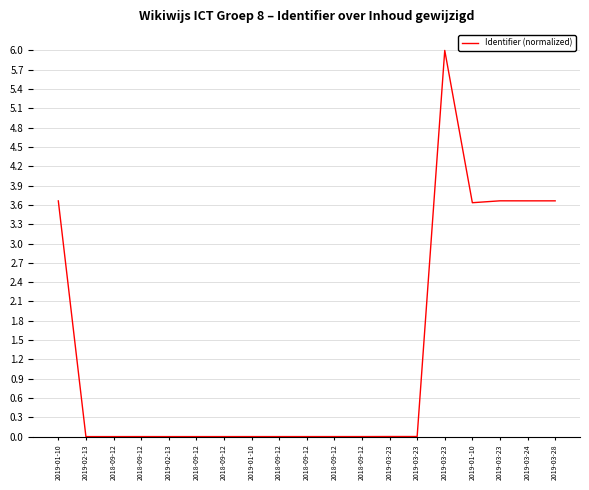

What is the label of the 4th point from the left?

2018-09-12